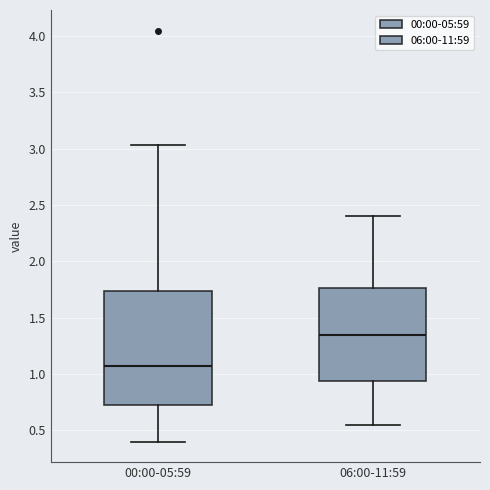

Reading left to right, read every box against the y-axis: the position of its median line, the range the box covers, and the ends of its whiskers. The values are not printed on the chart, so give them approximately, as read against the axis.

00:00-05:59: median 1.10, box 0.70 to 1.75, whiskers 0.40 to 3.05
06:00-11:59: median 1.35, box 0.95 to 1.75, whiskers 0.55 to 2.40